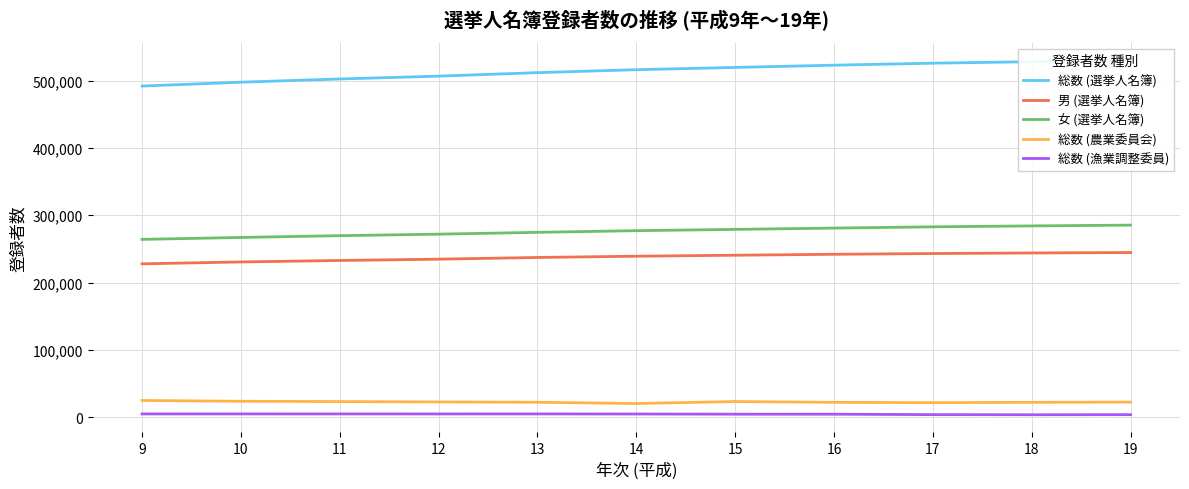

How many data points does each series have?

11